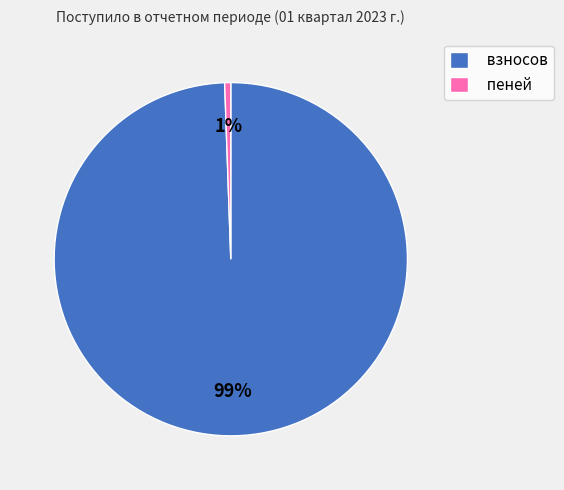

Which slice is the smallest?

пеней